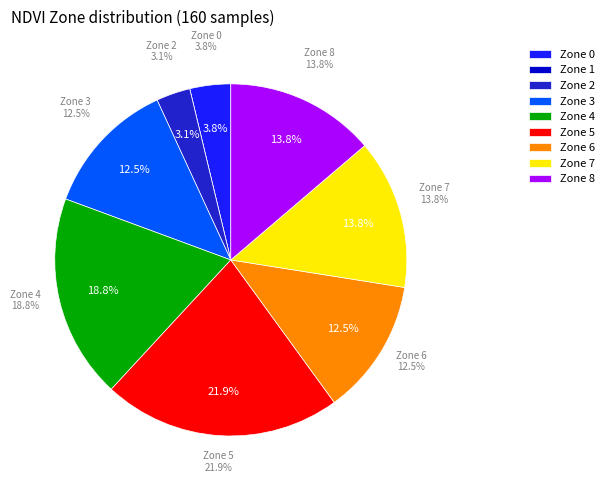

How many segments does this pie chart have?

9